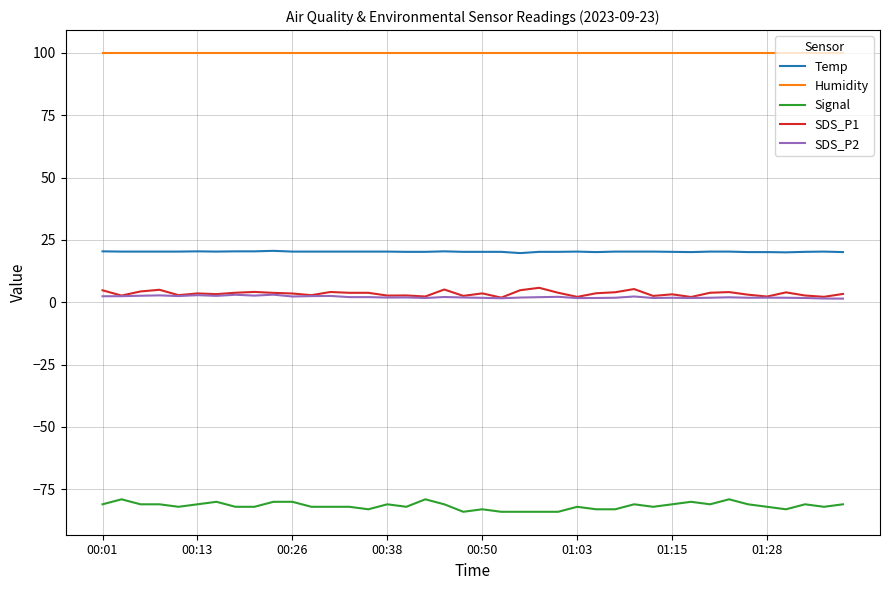

Which series has the largest range (max minus min)?

Signal